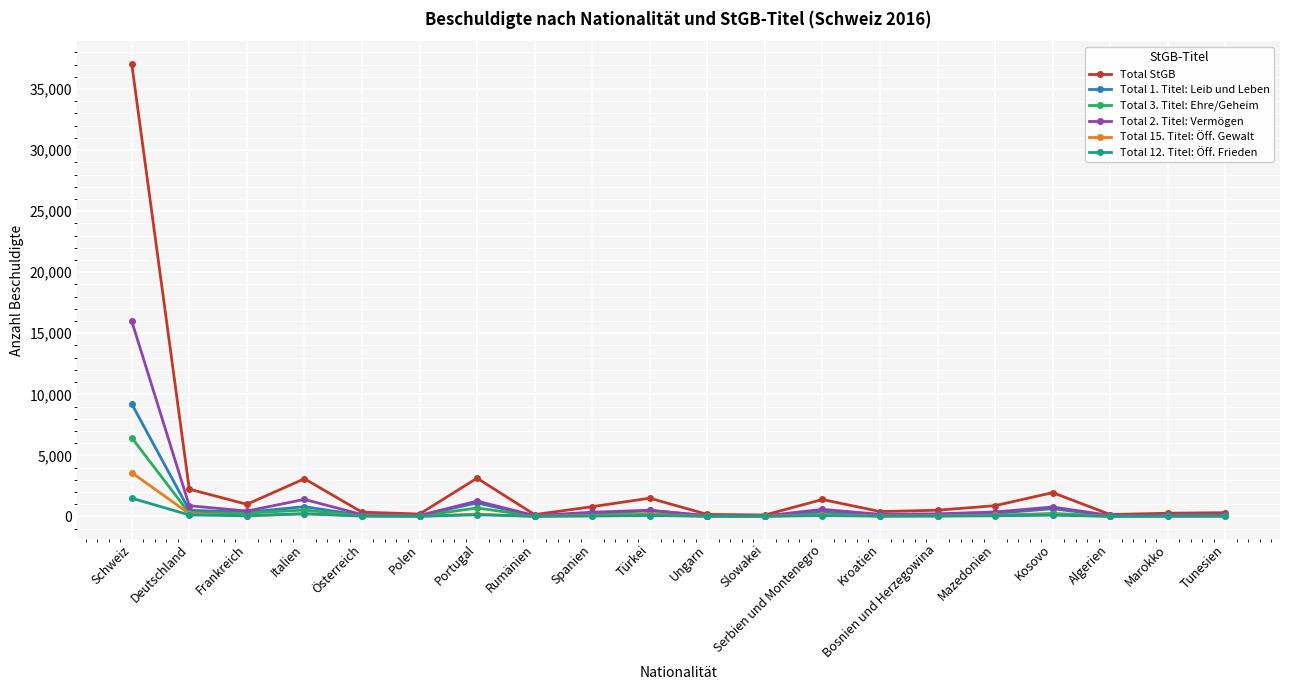

What is the difference between the highest and lowest values at Schweiz?

35573